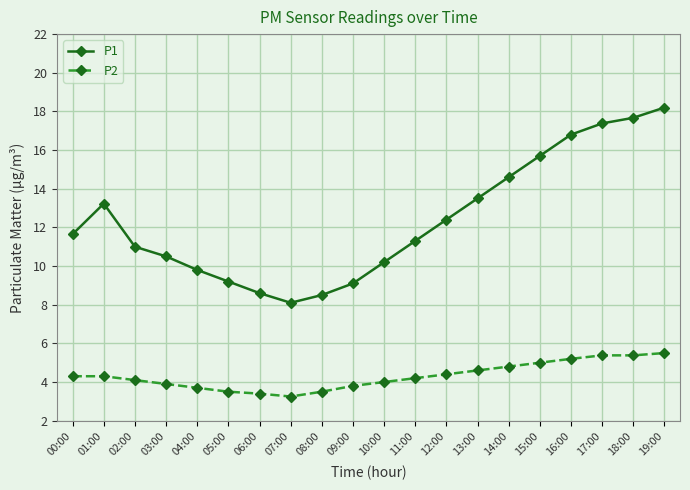

What is the label of the 9th point from the right?

11:00